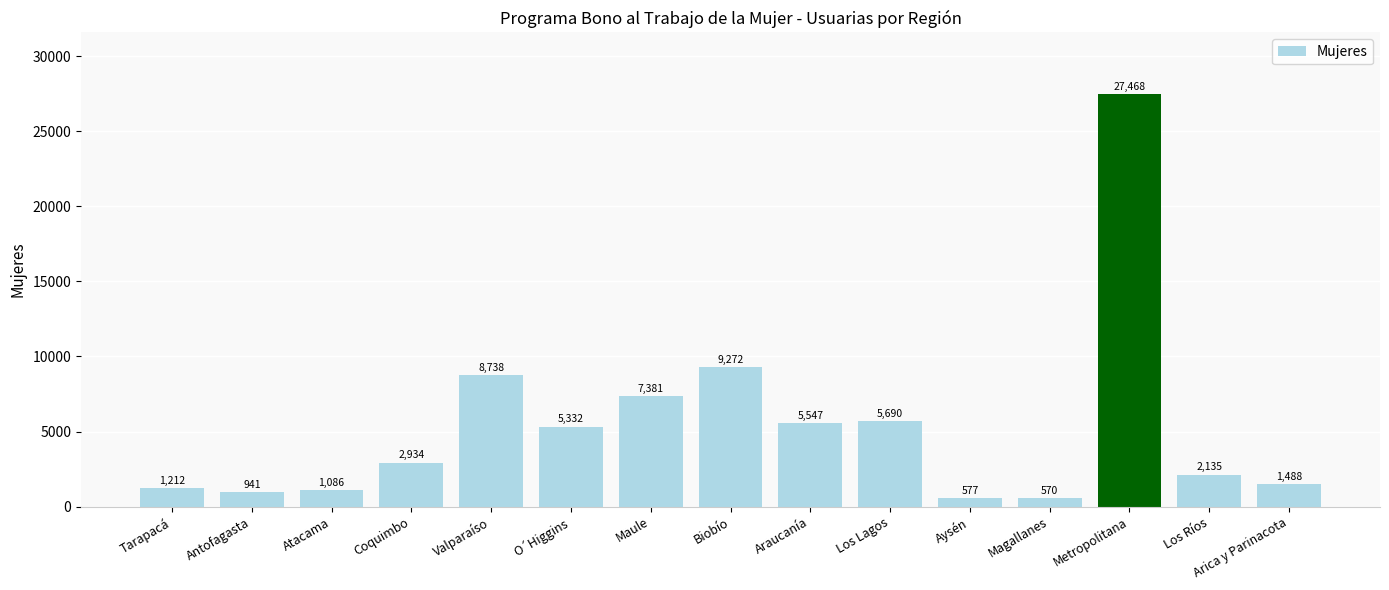

Where is the data nearest to the value 14019?

Biobío